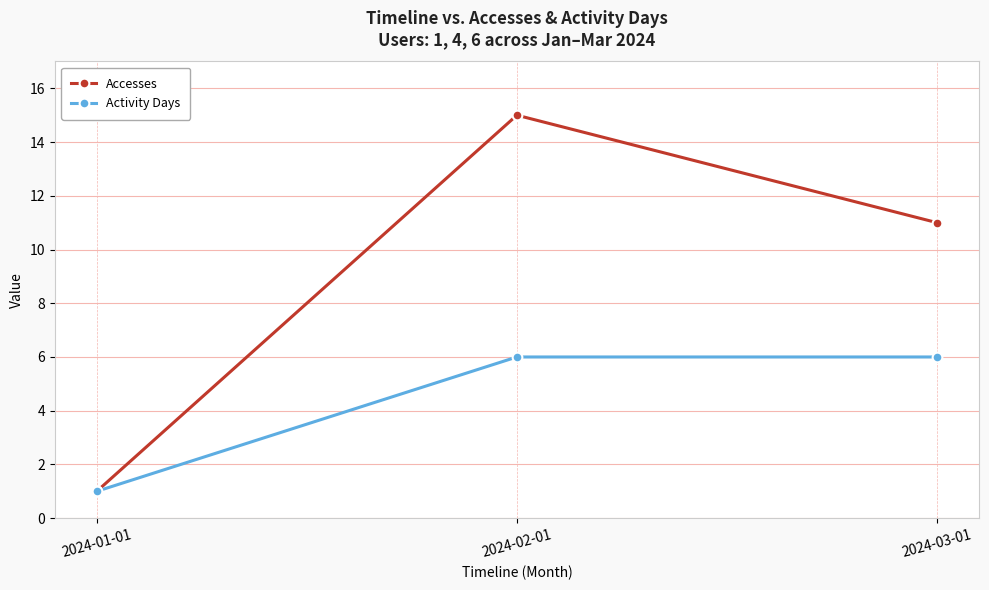

What is the difference between the maximum and minimum values in the Activity Days series?

5